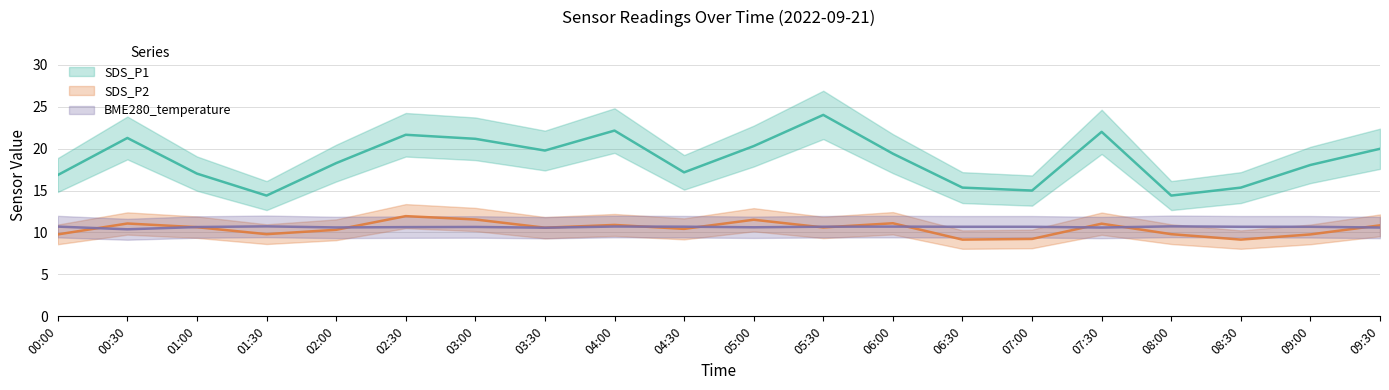

What is the value of the BME280_temperature point at the 2nd from the left?

10.4